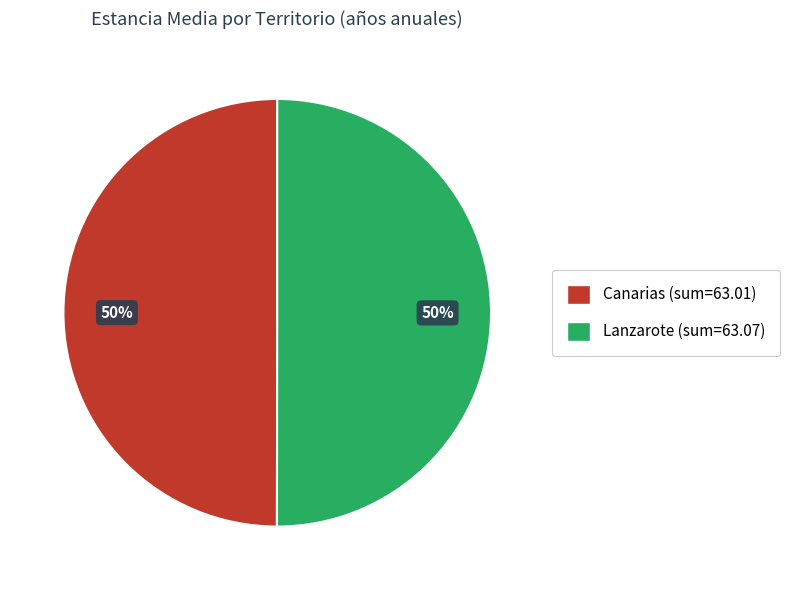

To the nearest percent, what is the average slice percentage?

50%